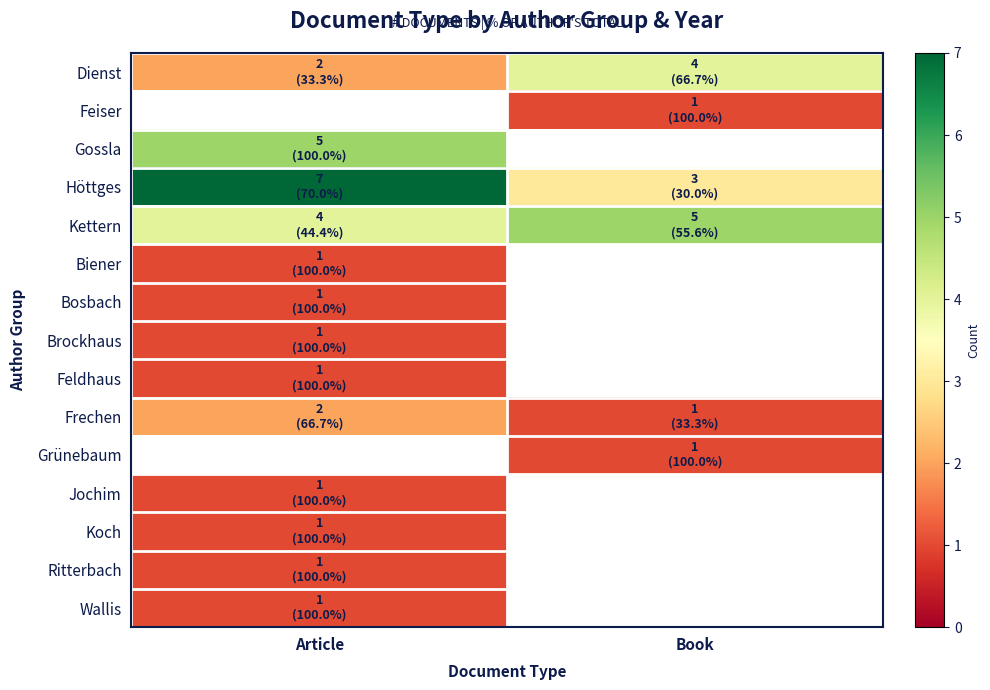

Where is Bosbach nearest to the value 1?

Article